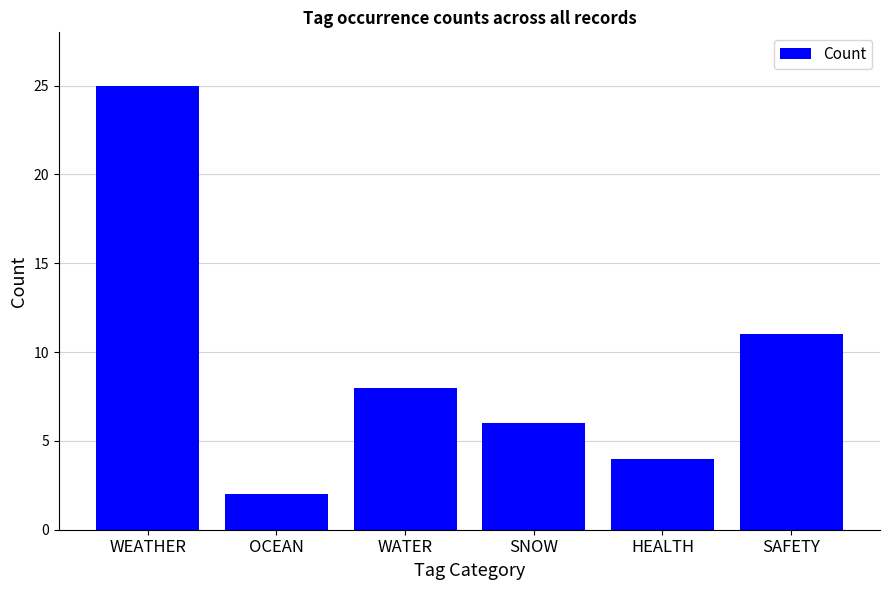

What position from the left is OCEAN?

2